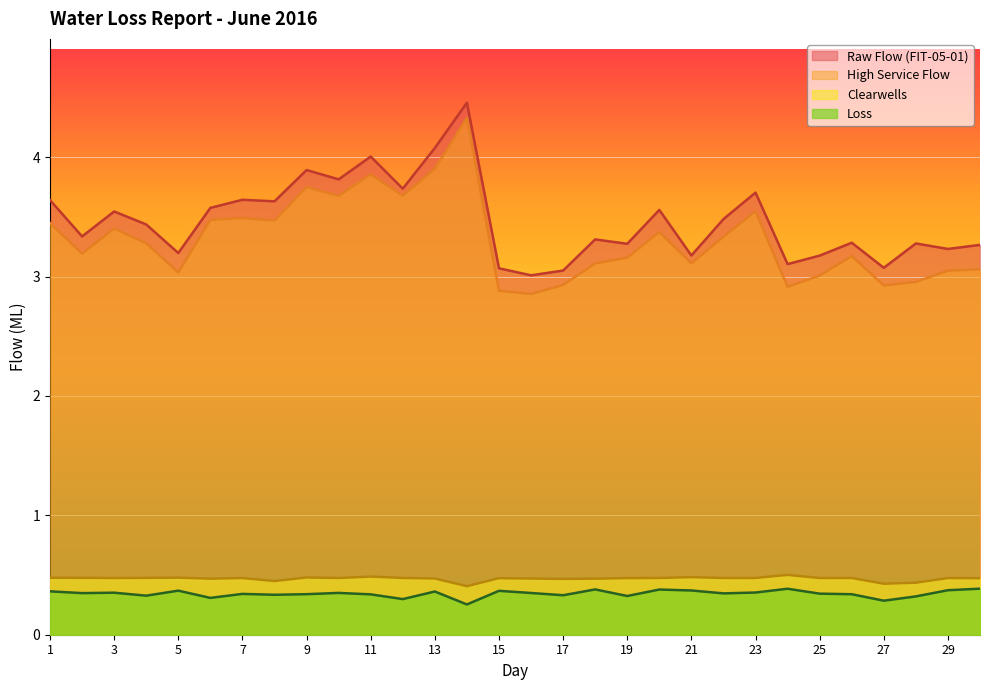

Where is the first local minimum for Raw Flow (FIT-05-01)?

2